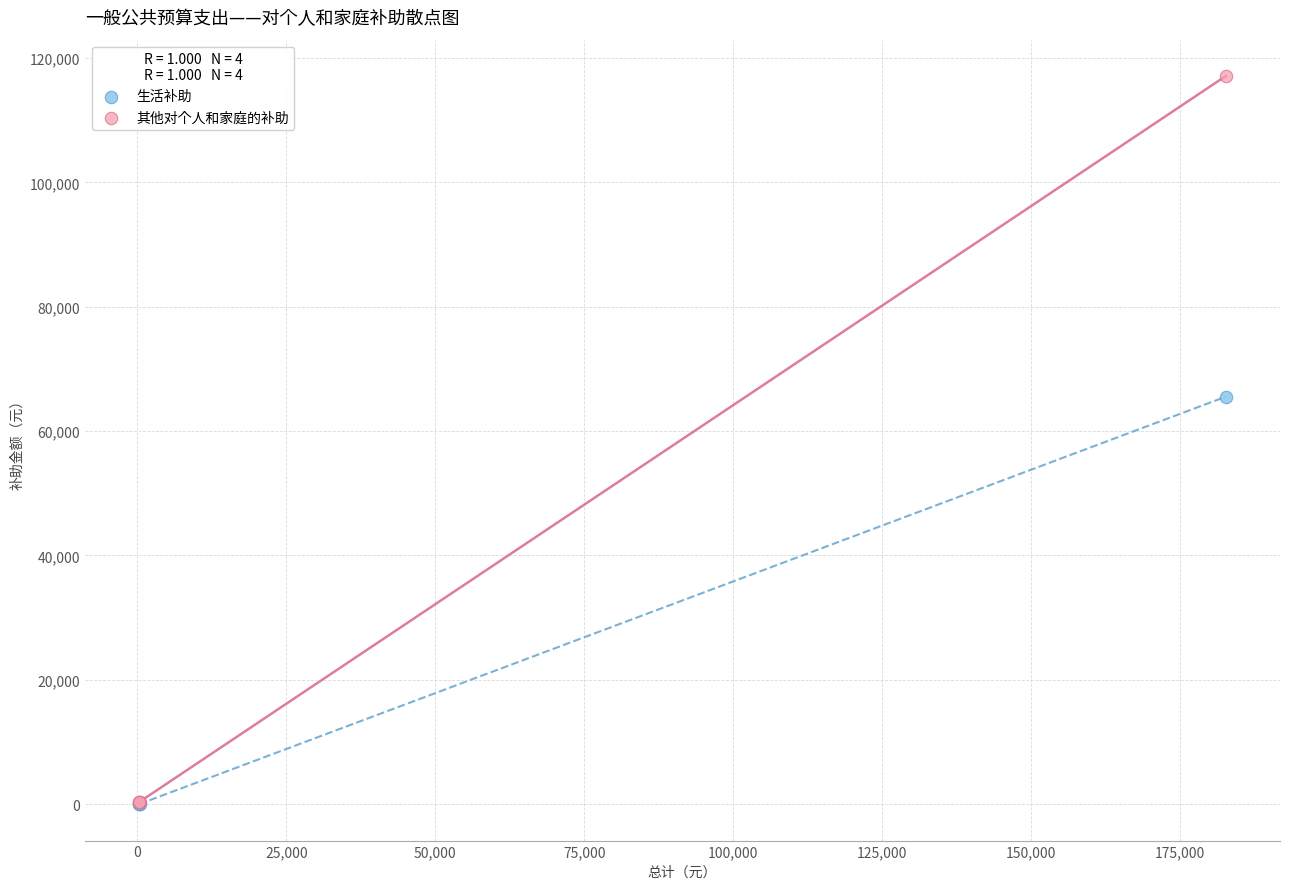

What are all the series names shown in the legend?

生活补助, 其他对个人和家庭的补助